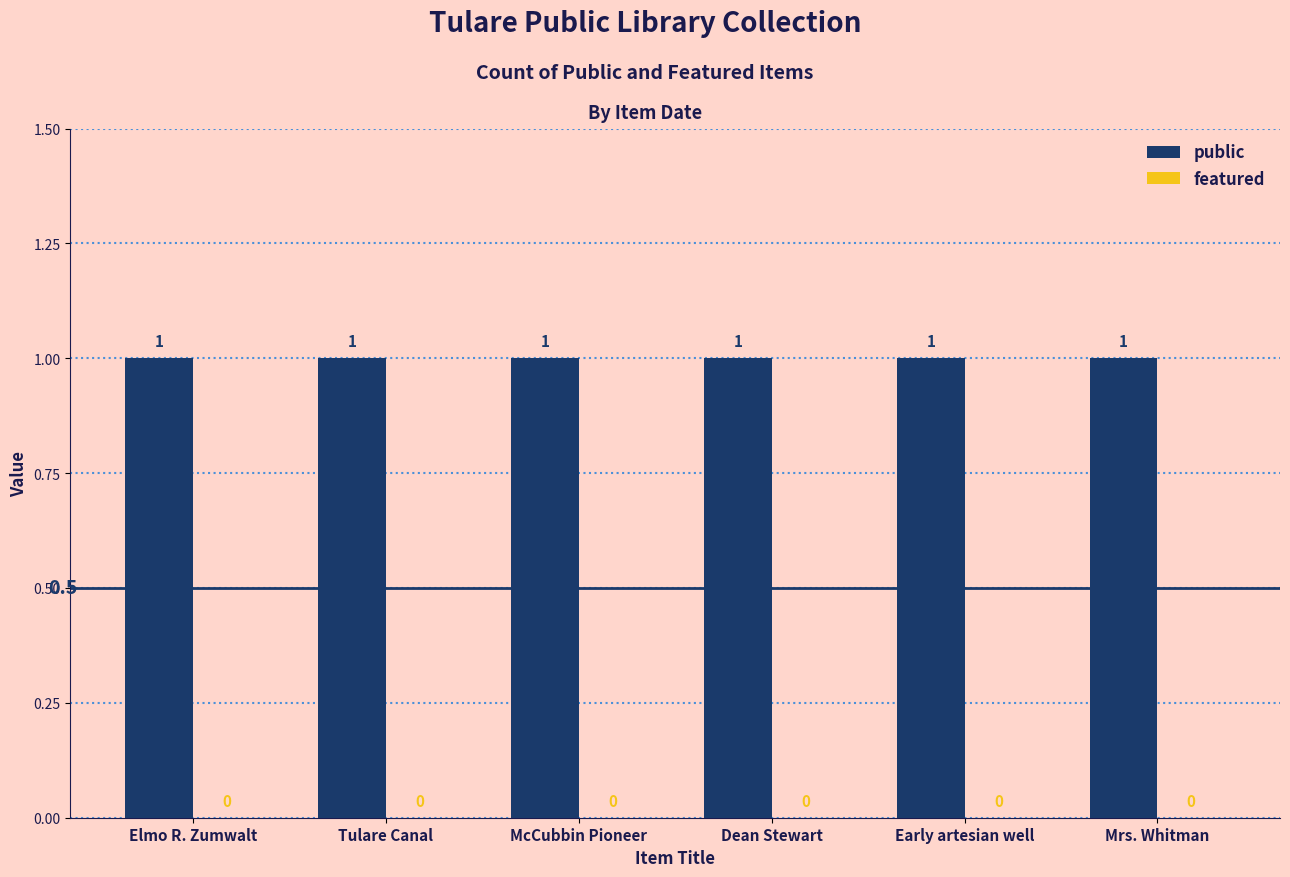

What is the label of the 6th bar from the left?

Mrs. Whitman